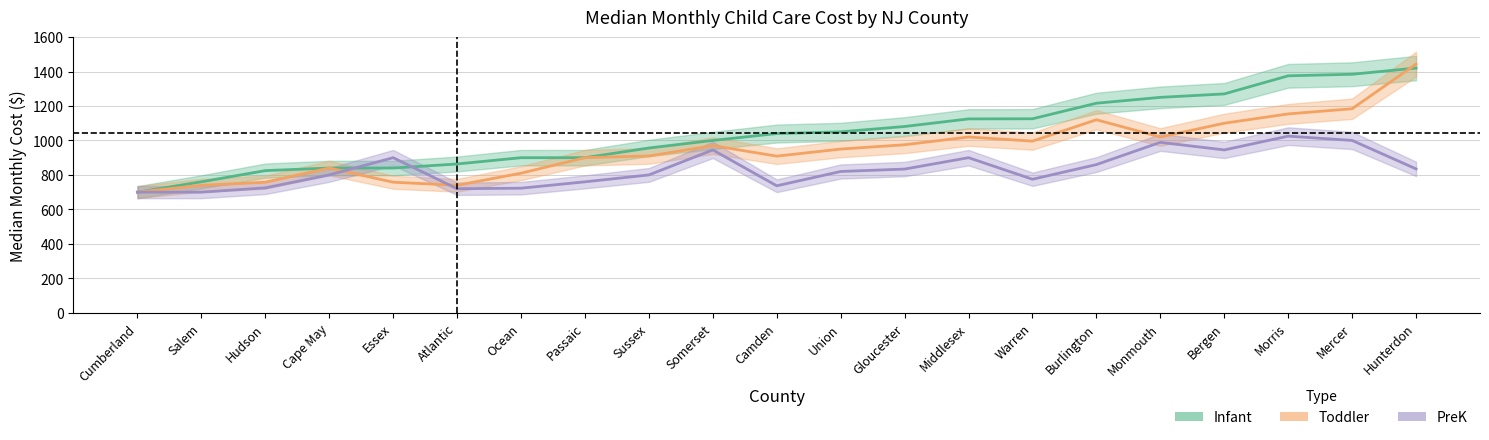

Which label corresponds to the largest value in the chart?

Hunterdon